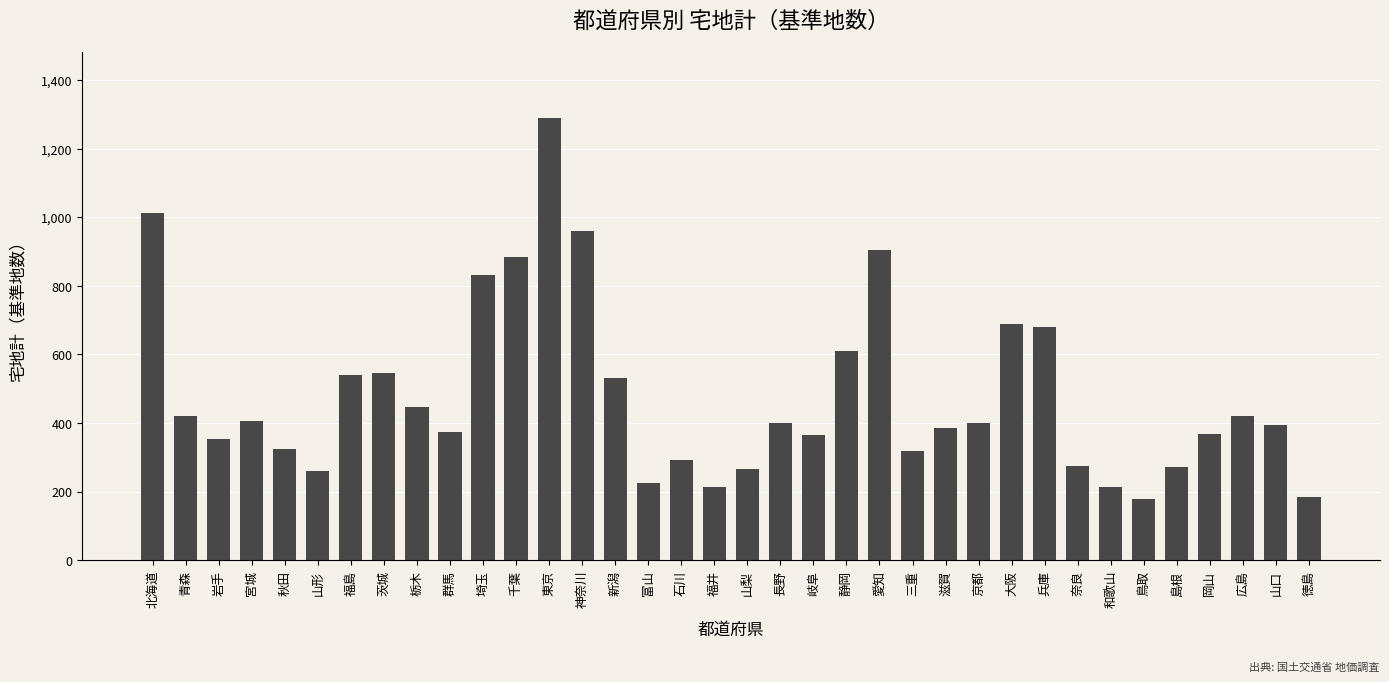

How many categories are shown in the chart?

36